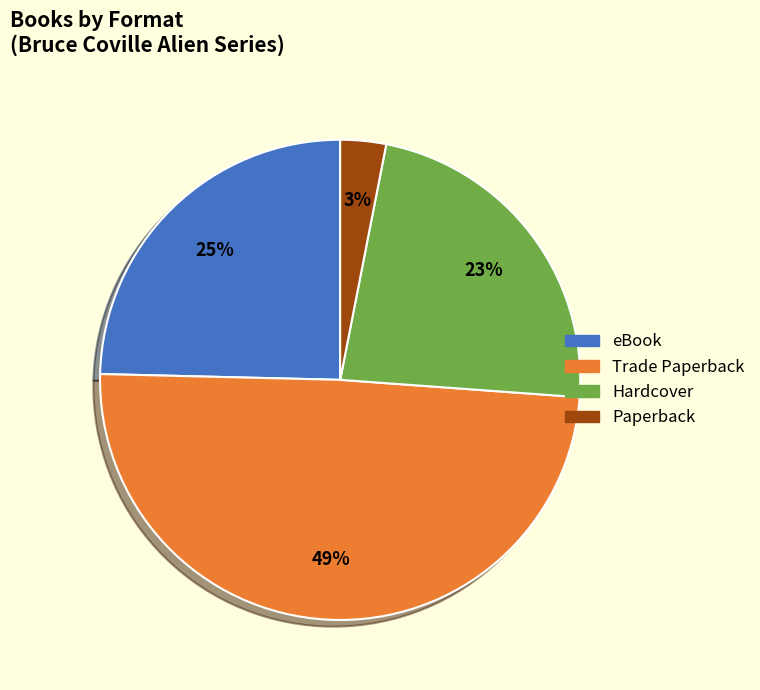

Is it true that eBook is 25% of the pie?

True